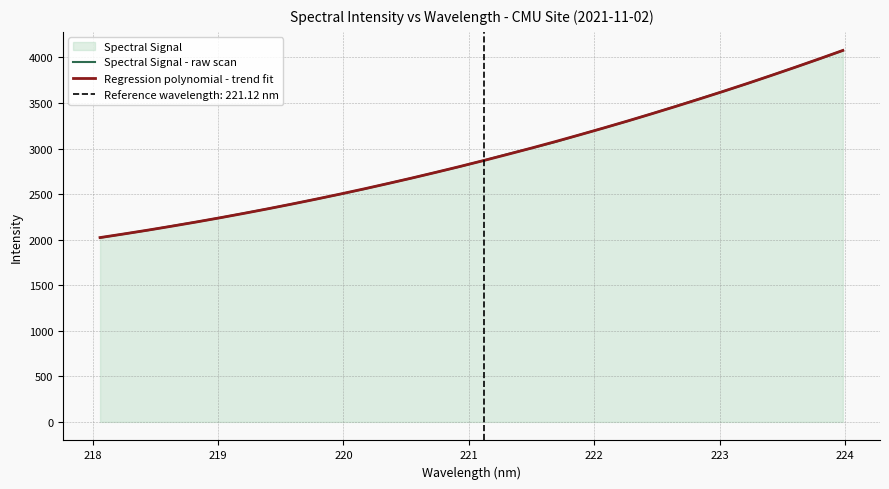

What is the sum of all Regression polynomial - trend fit values?

93178.4